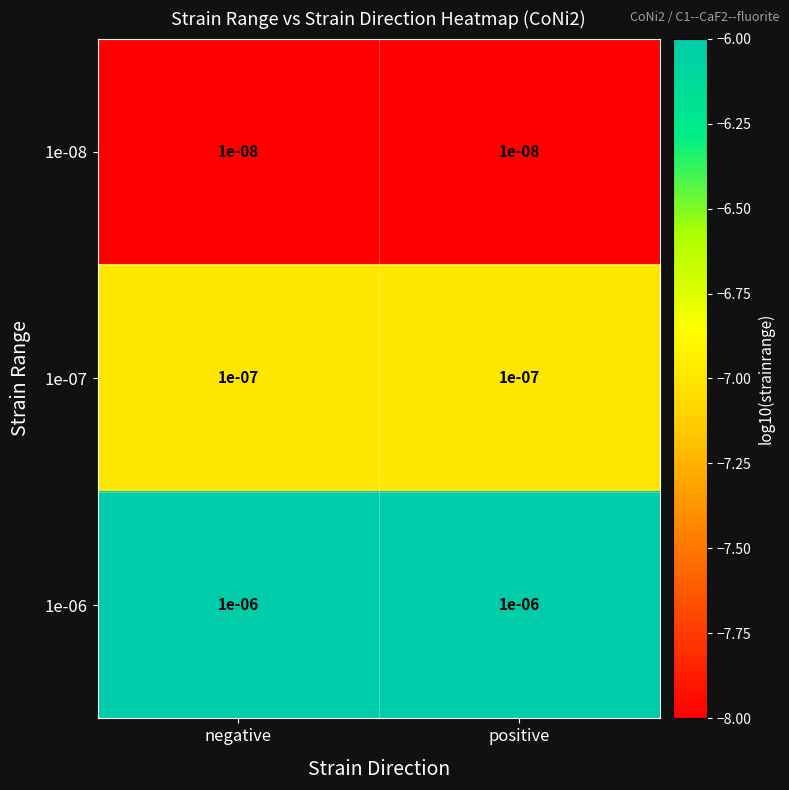

Is the value of 1e-07 at positive greater than the value of 1e-08 at negative?

Yes